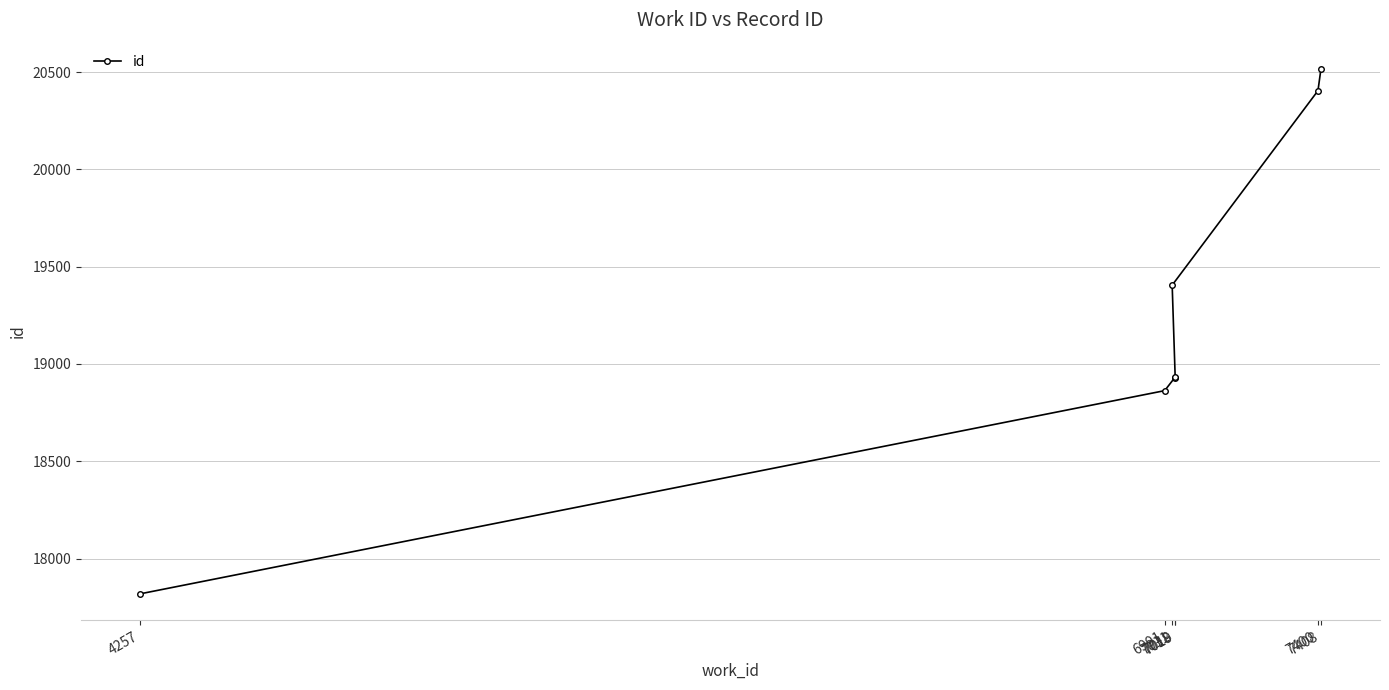

Count the number of categories in the chart.

7